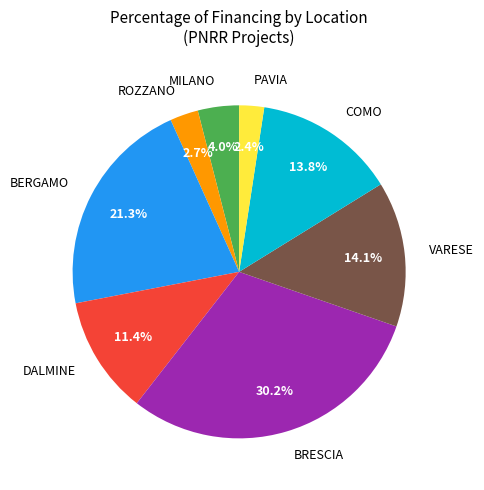

Which category has the biggest portion of the pie?

BRESCIA